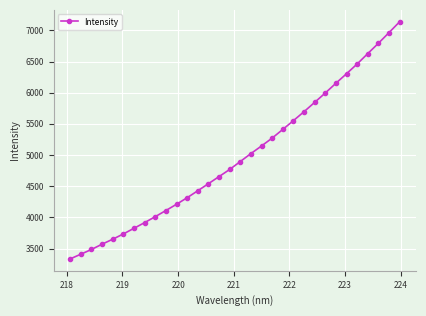

How many lines are shown in the chart?

1